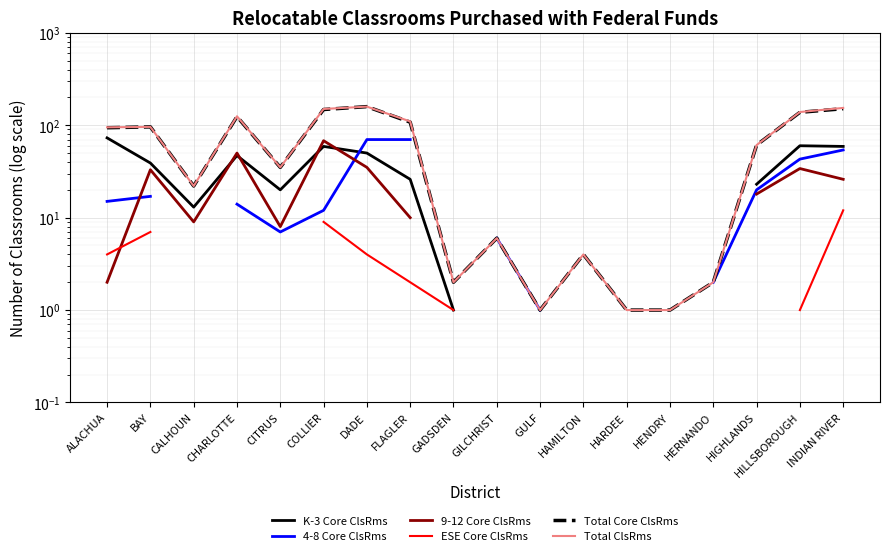

True or false: Total ClsRms and Total Core ClsRms intersect in this chart.

False